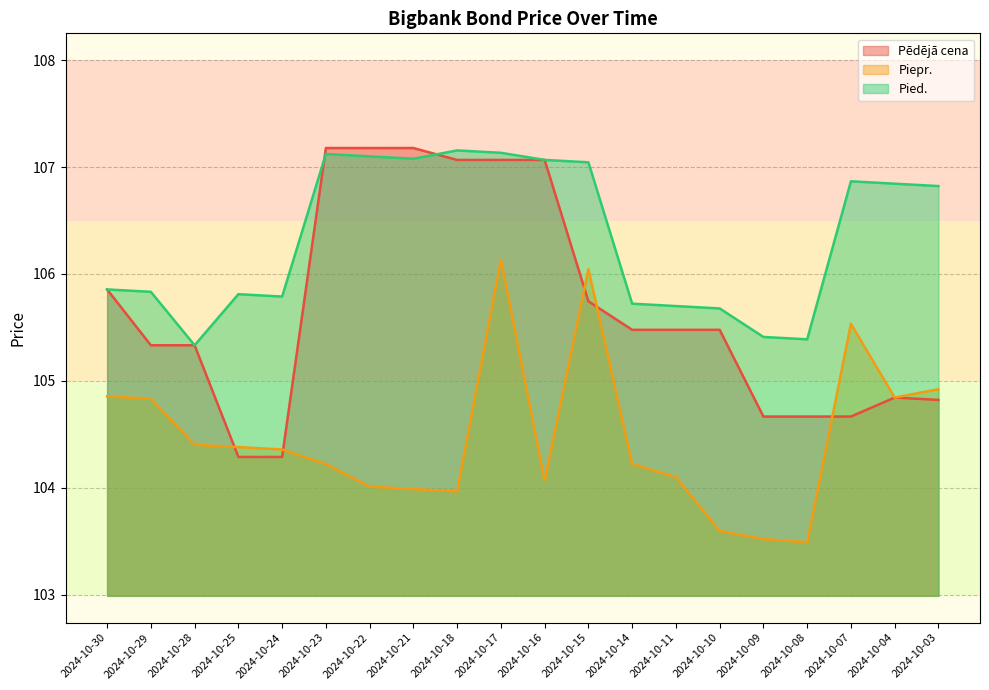

What is the difference between the highest and lowest values at 2024-10-11?

1.6